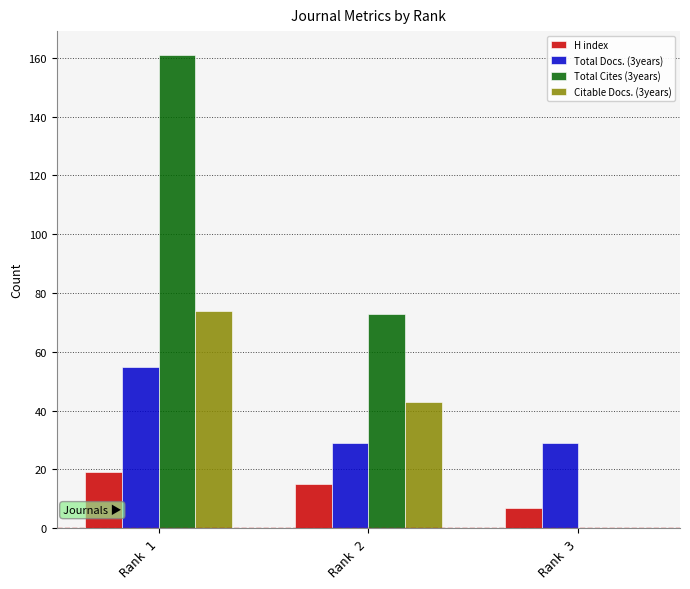

What is the highest value of the Citable Docs. (3years) series?

74